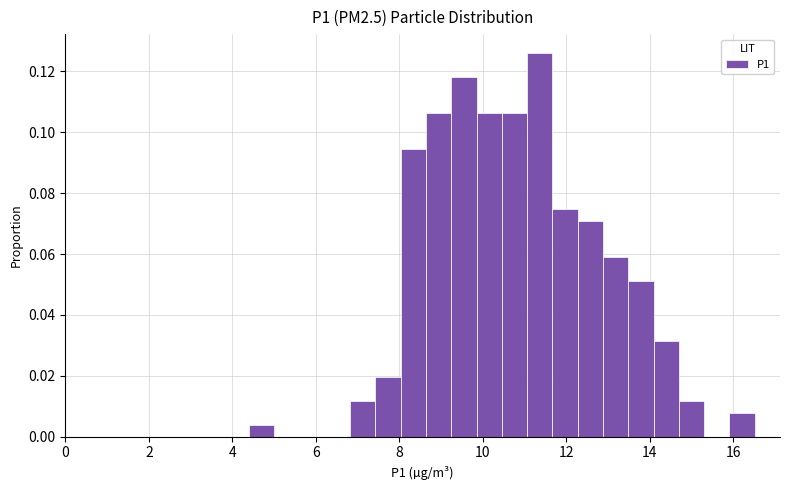

Read against the x-axis, roughly where is the centre of the tallest bar?

11.4